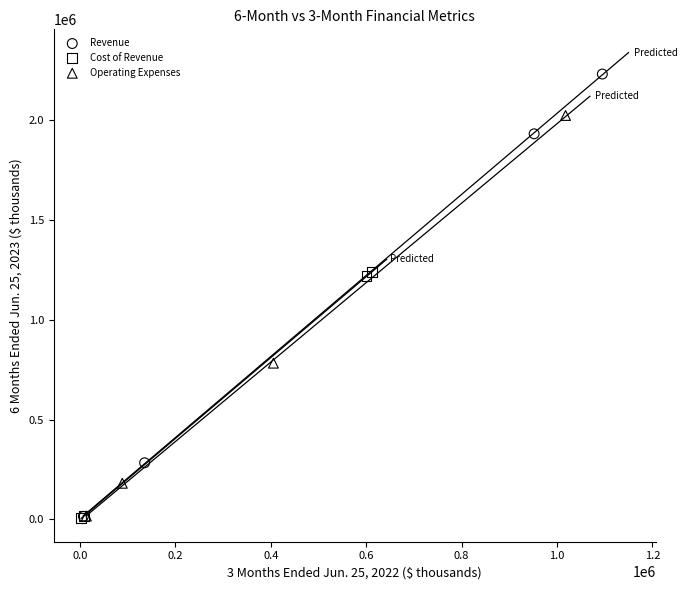

Which series has the largest Y range (max minus min)?

Revenue